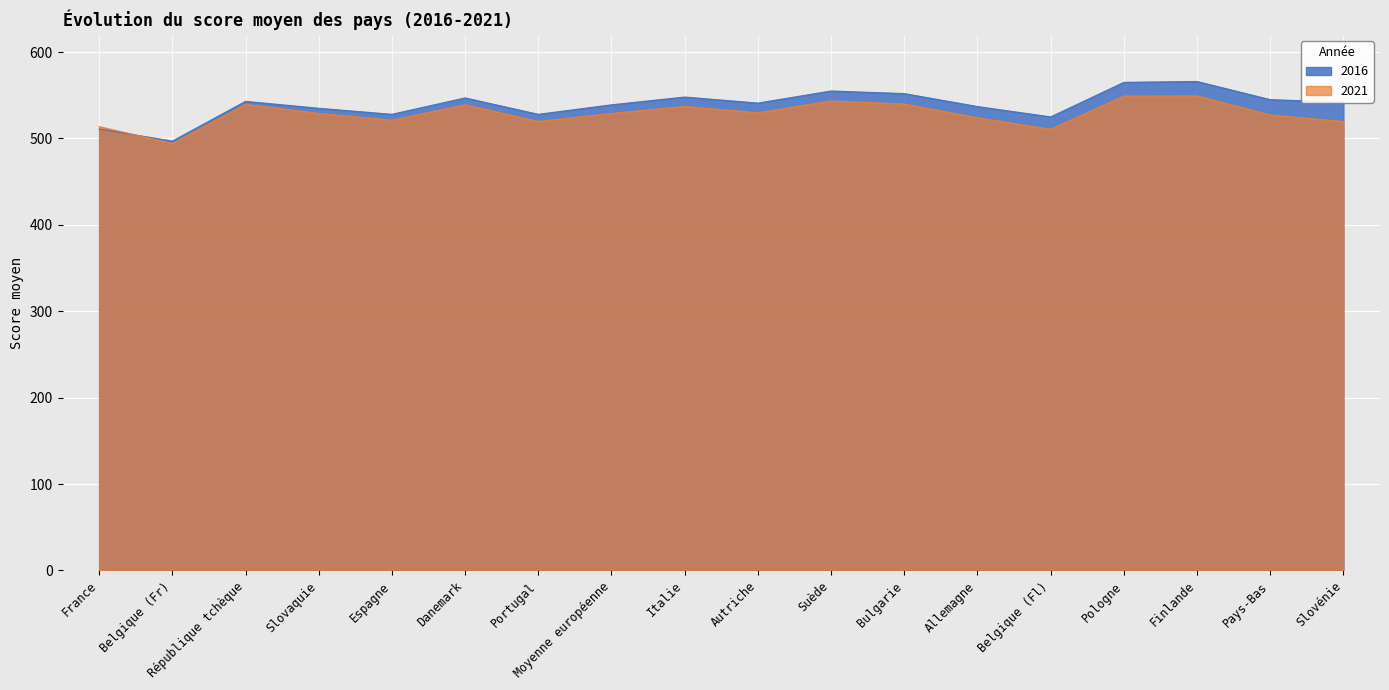

Is it true that 2016 equals 537.0 at Allemagne?

True